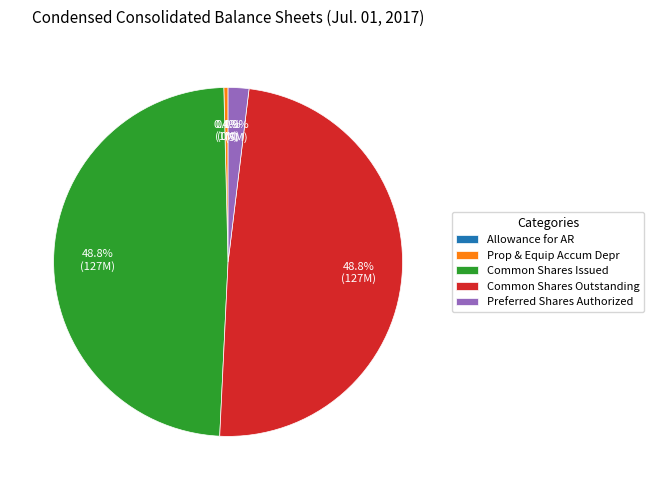

Between Common Shares Outstanding and Preferred Shares Authorized, which is larger?

Common Shares Outstanding